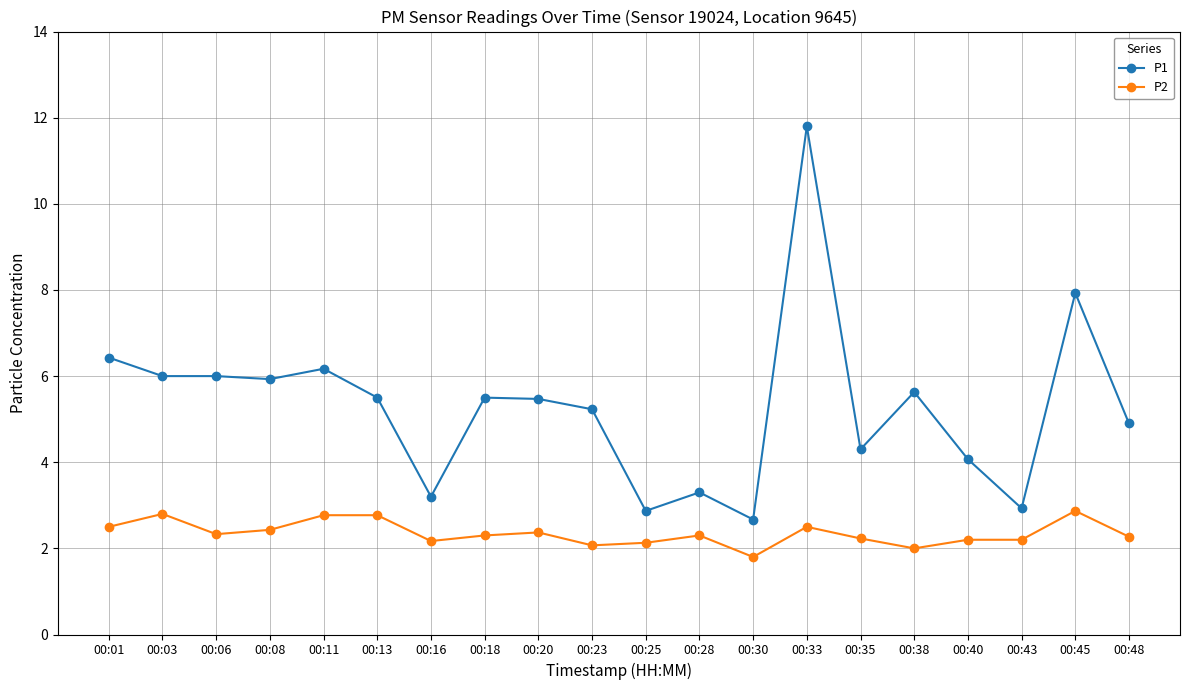

List the series in order of their peak value, lowest first.

P2, P1